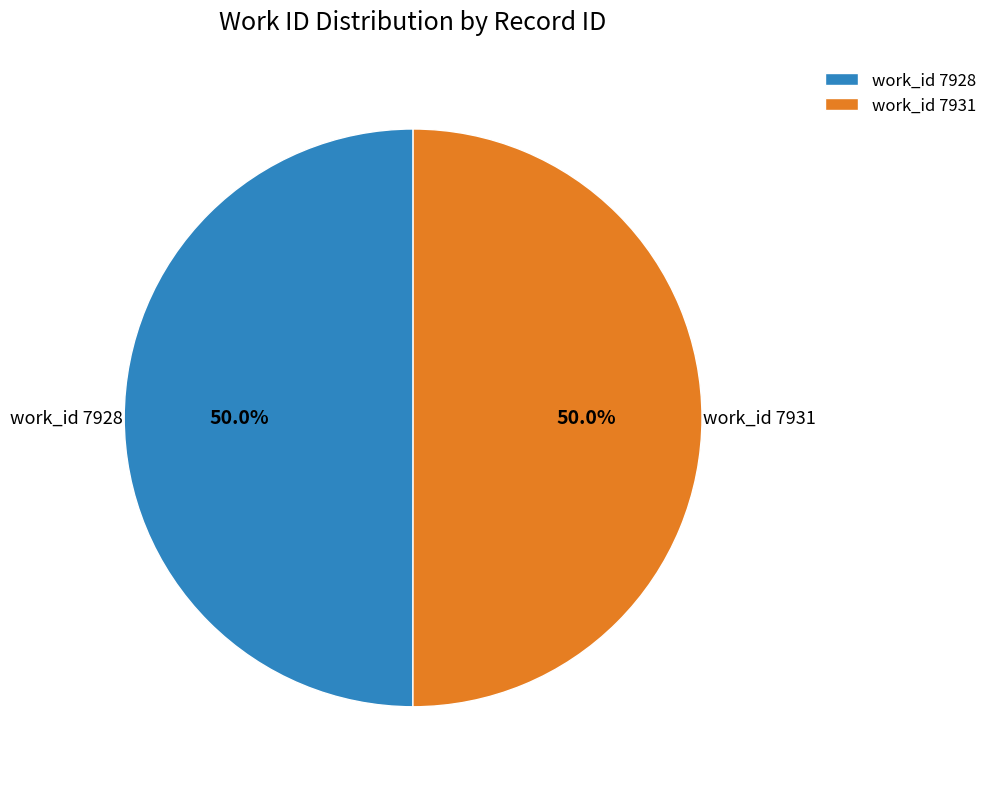

Approximately how many times larger is the value at work_id 7931 compared to work_id 7928?

1.0